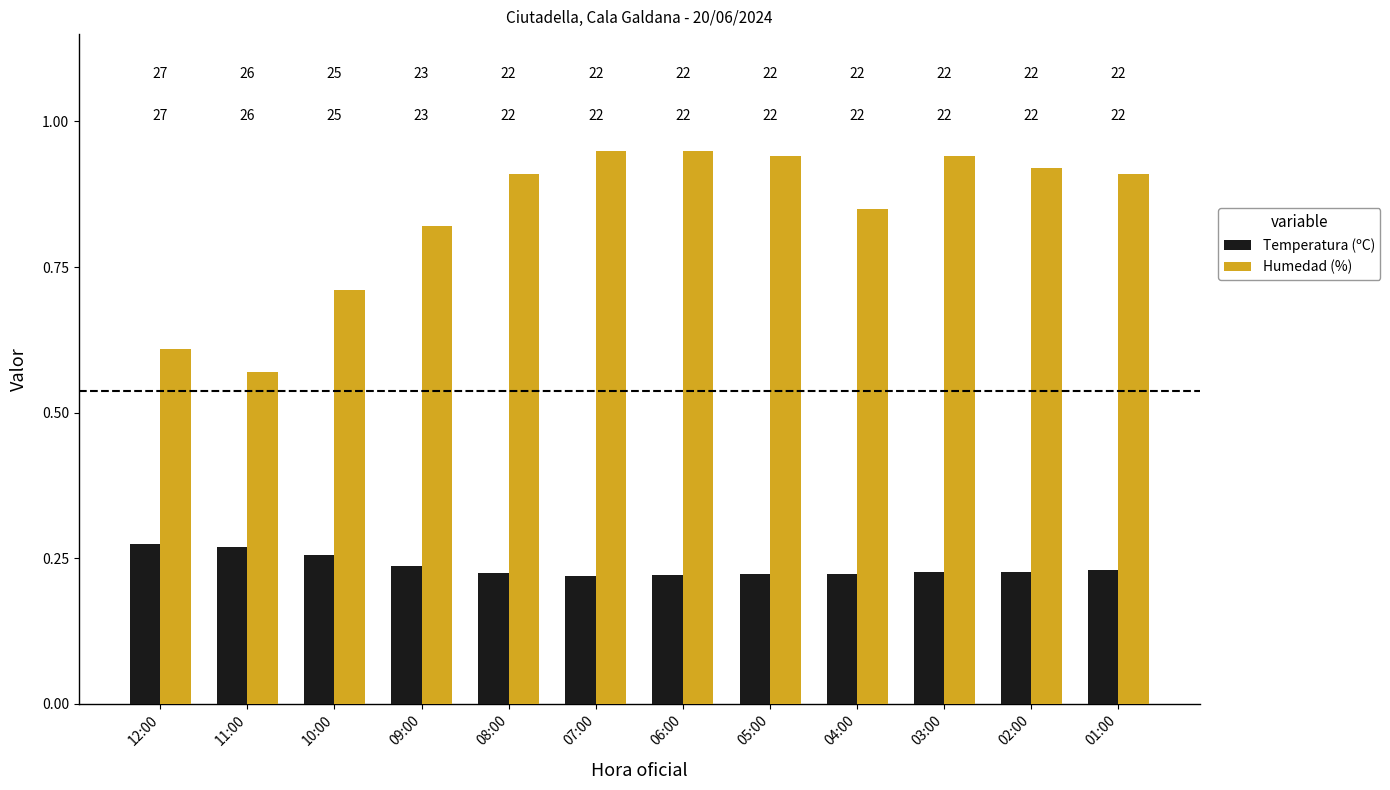

What is the maximum value shown in the chart?

0.9